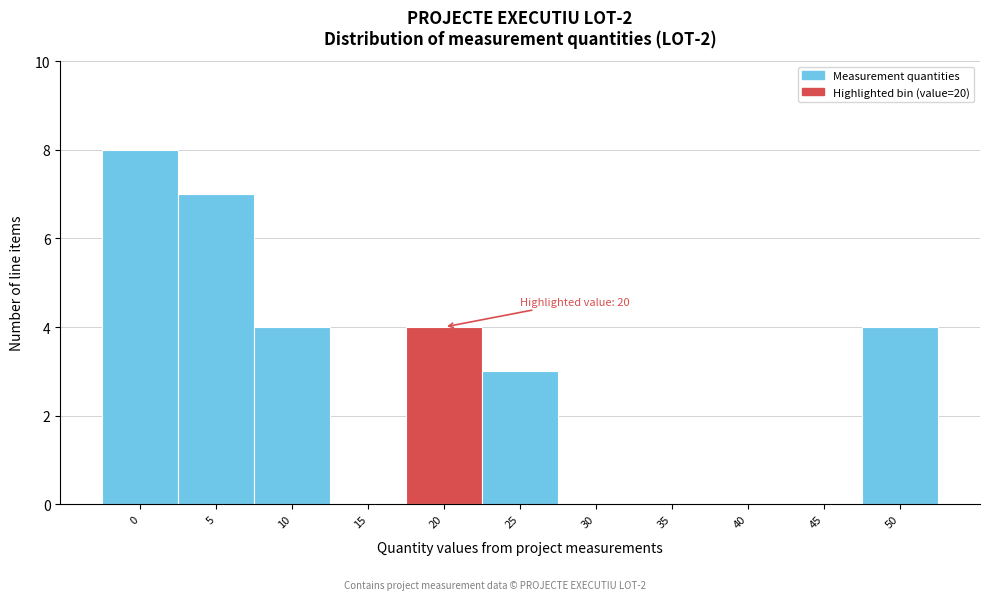

Reading left to right, extract all data points from this chart.

0=8	5=7	10=4	15=0	20=4	25=3	30=0	35=0	40=0	45=0	50=4